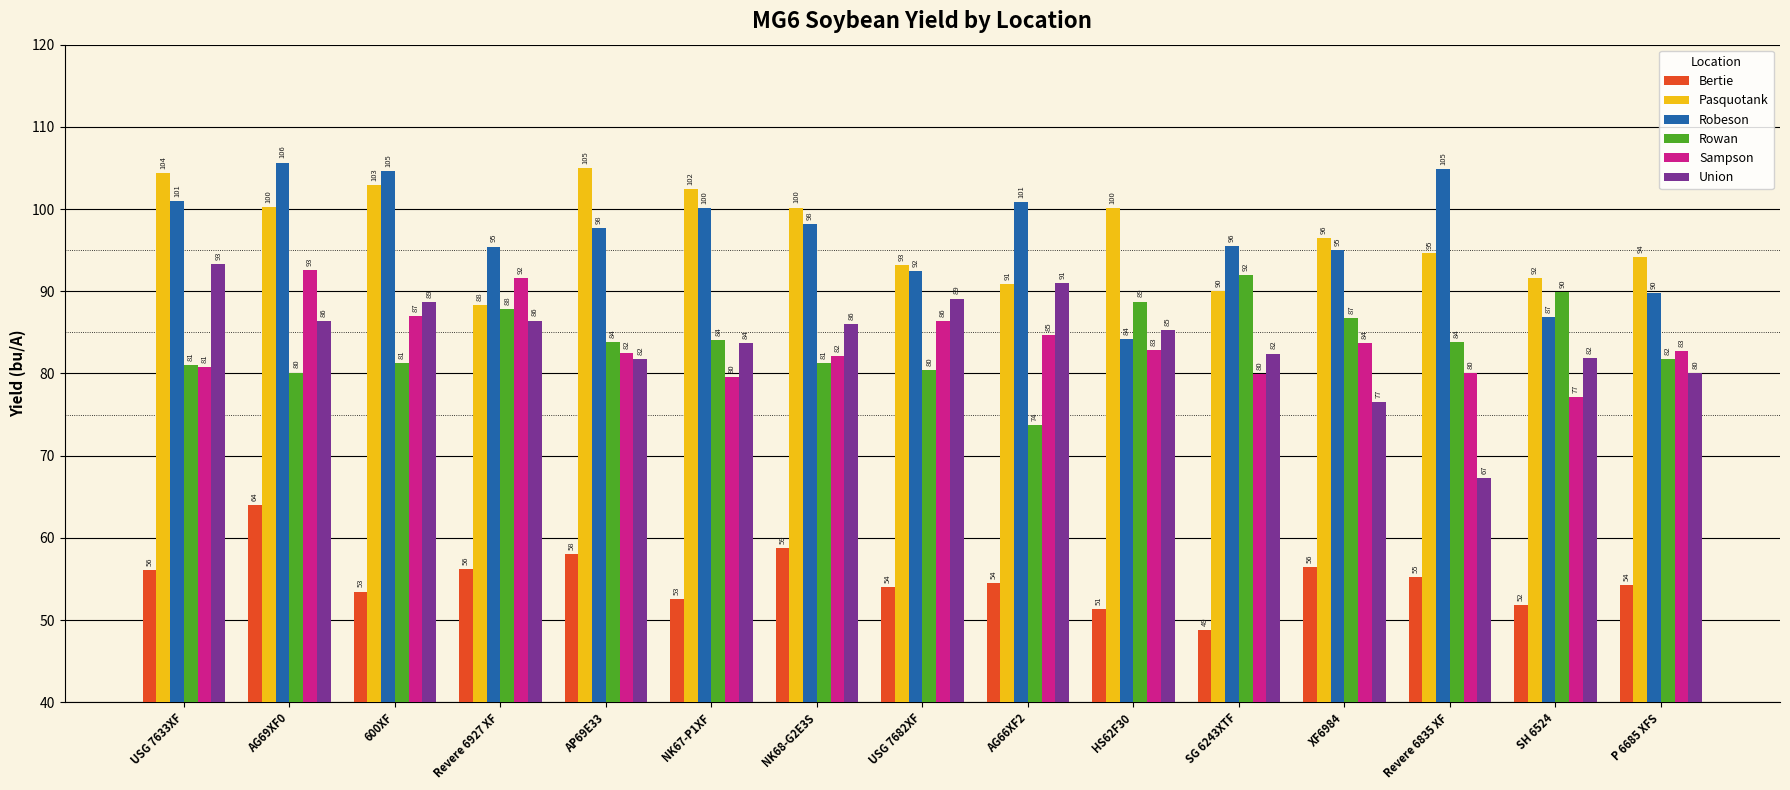

What is the greatest value displayed?

105.7